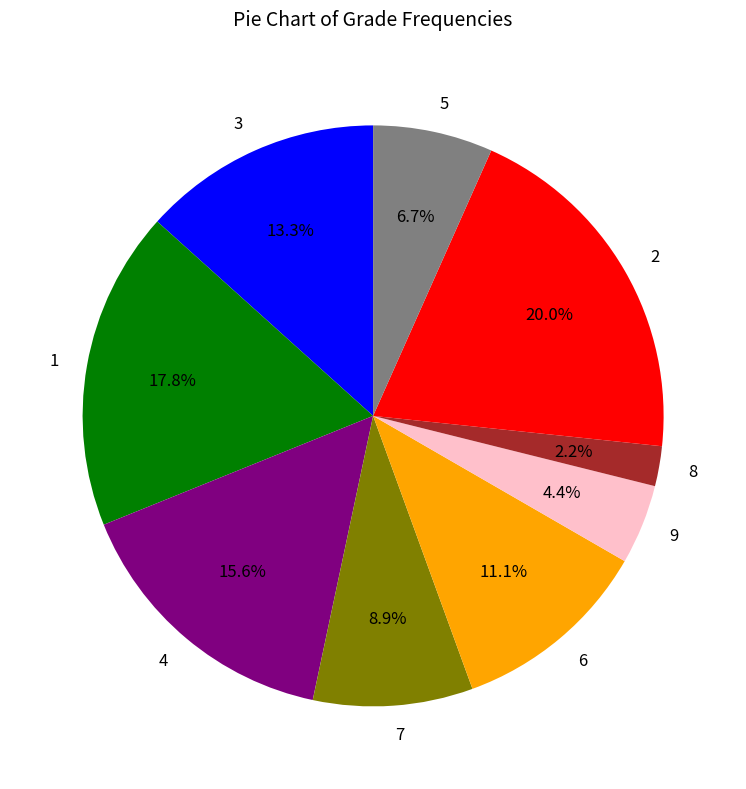

Rank the categories by value from highest to lowest.

2, 1, 4, 3, 6, 7, 5, 9, 8